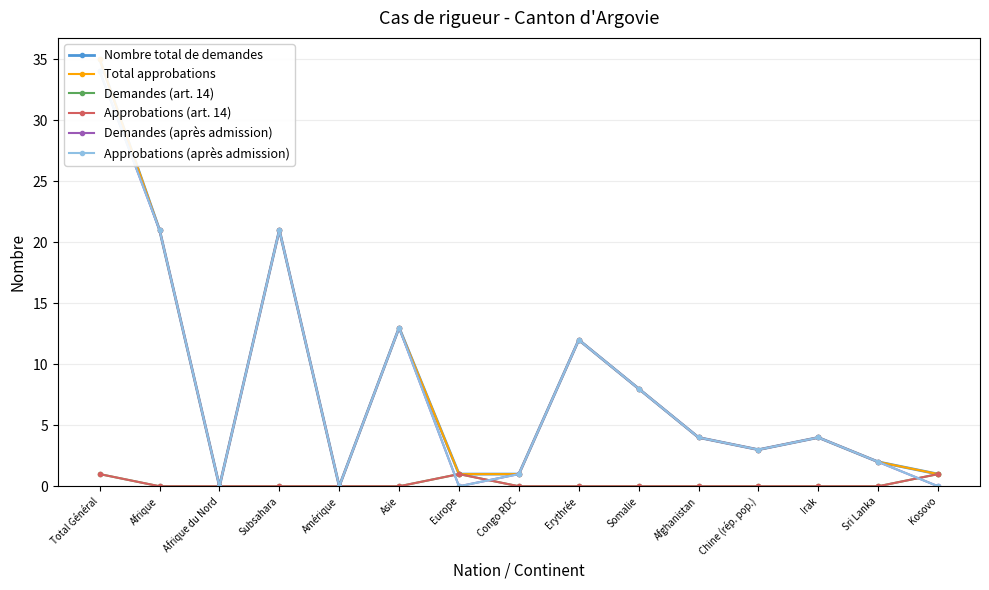

Which series has the largest total across all categories?

Nombre total de demandes